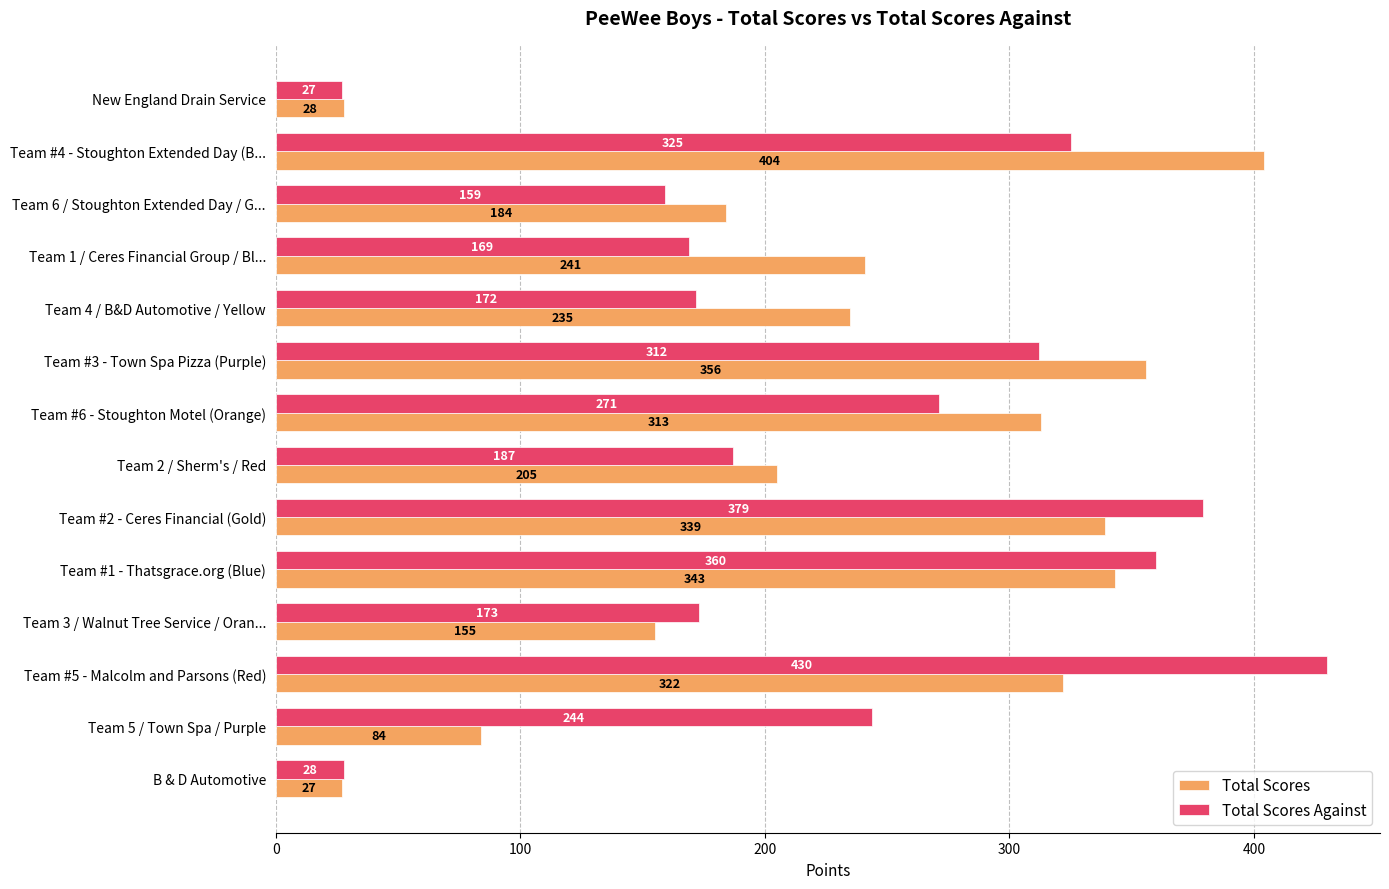

True or false: Total Scores Against has a value of 157 at Team #4 - Stoughton Extended Day (B....

False